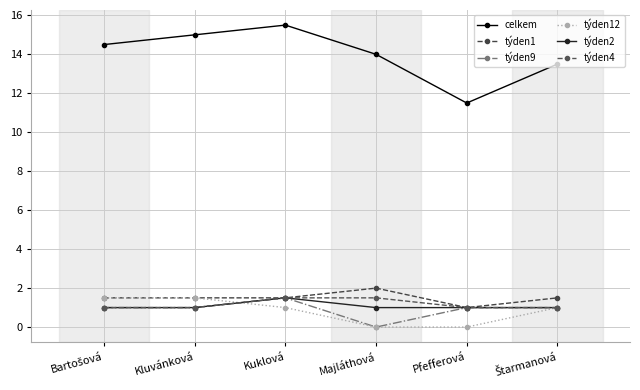

What are all the series names shown in the legend?

celkem, týden1, týden9, týden12, týden2, týden4